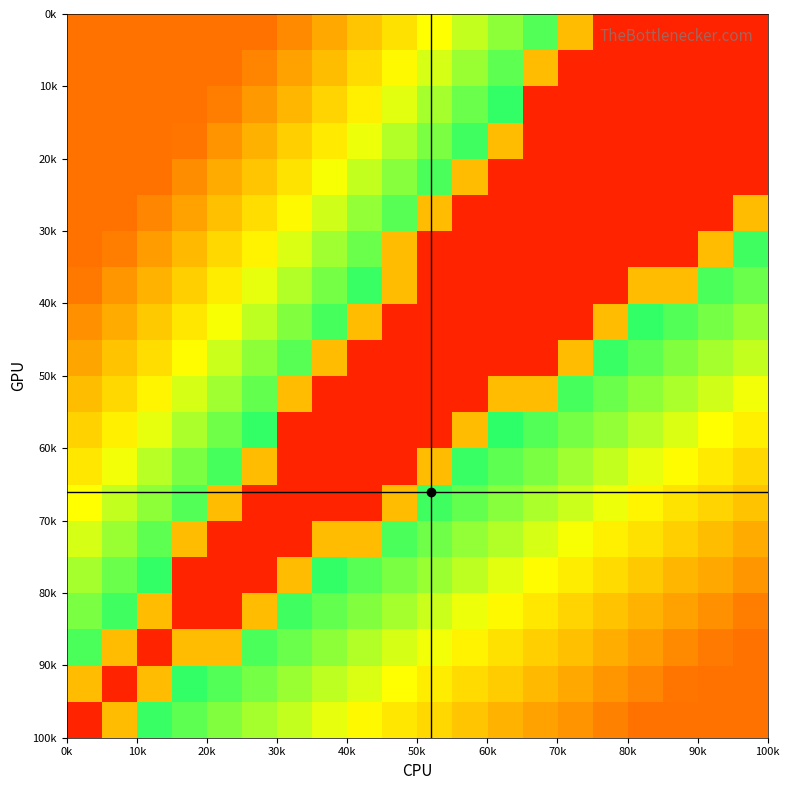

What is the smallest value displayed?

0.1